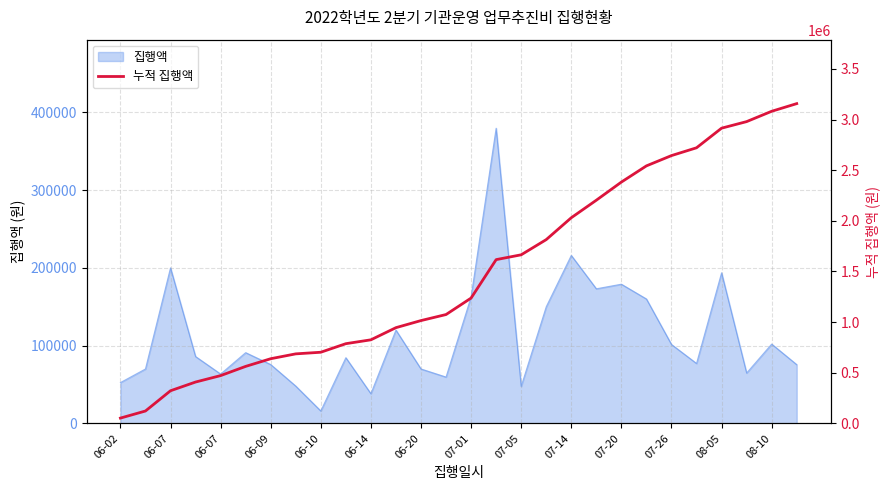

At which label does the data first exceed 1237600?

15